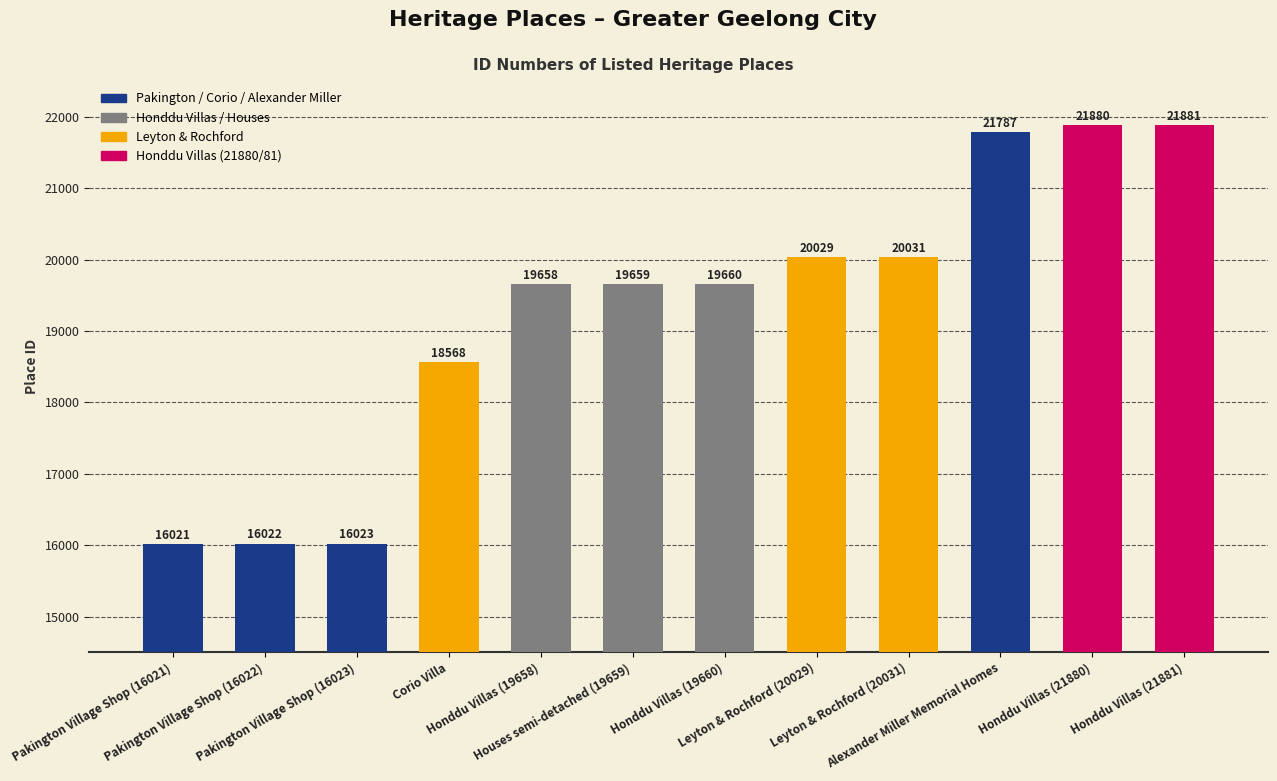

What is the maximum value shown in the chart?

21881